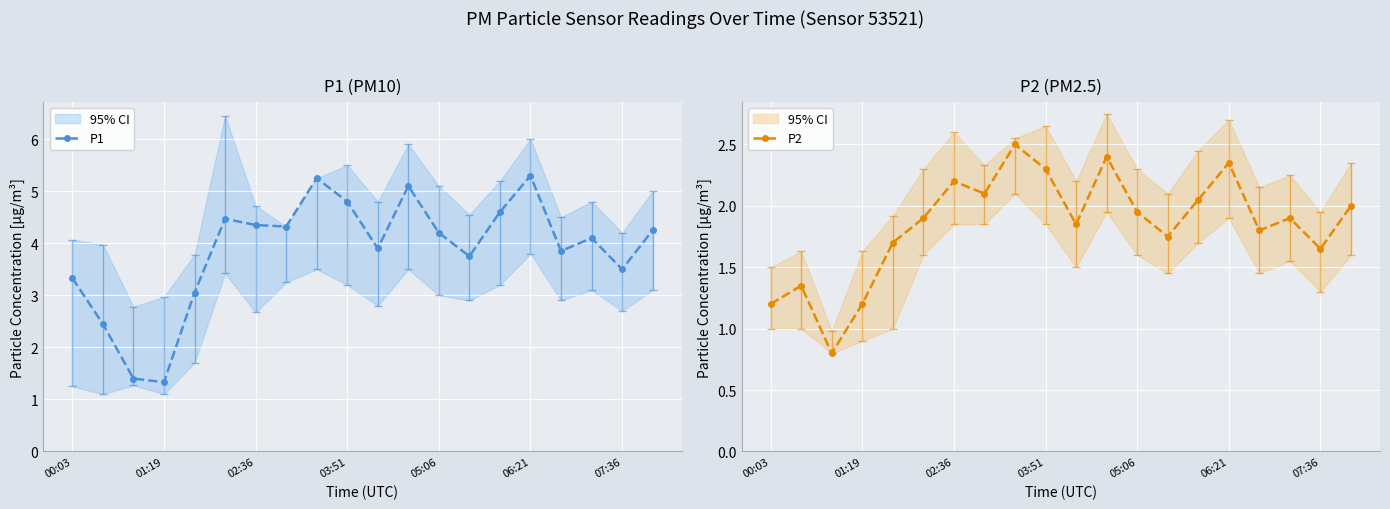

The value of P1 at 06:21 is 2.1. True or false?

False